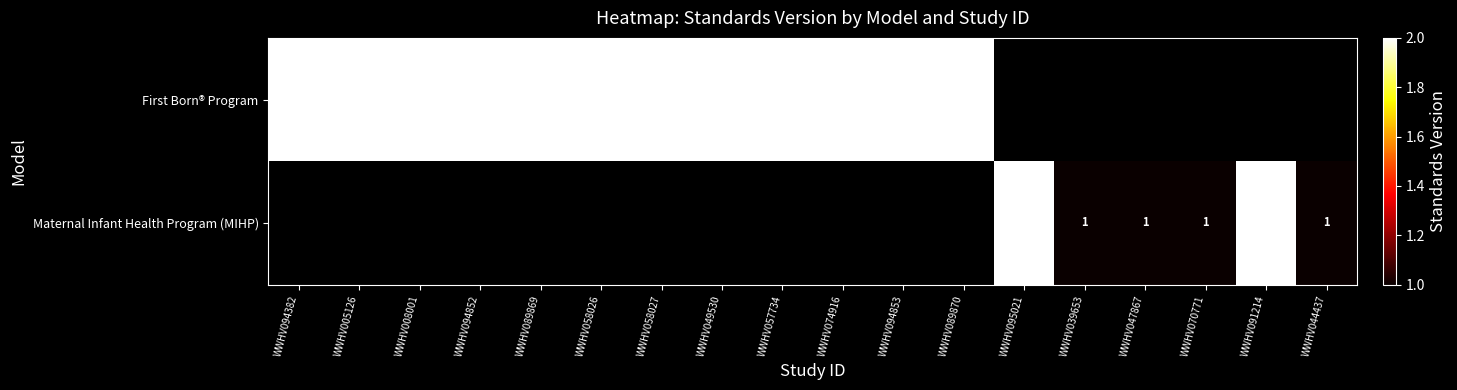

The value of First Born® Program at WWHV057734 is 1. True or false?

False